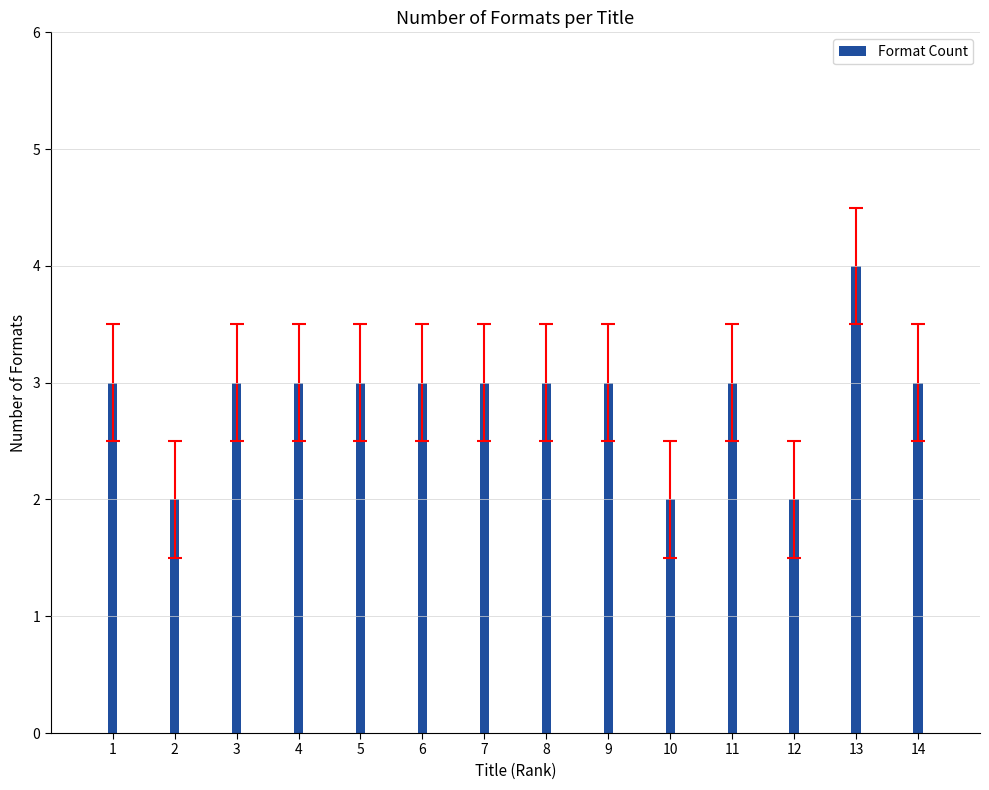

Which label corresponds to the largest value in the chart?

13